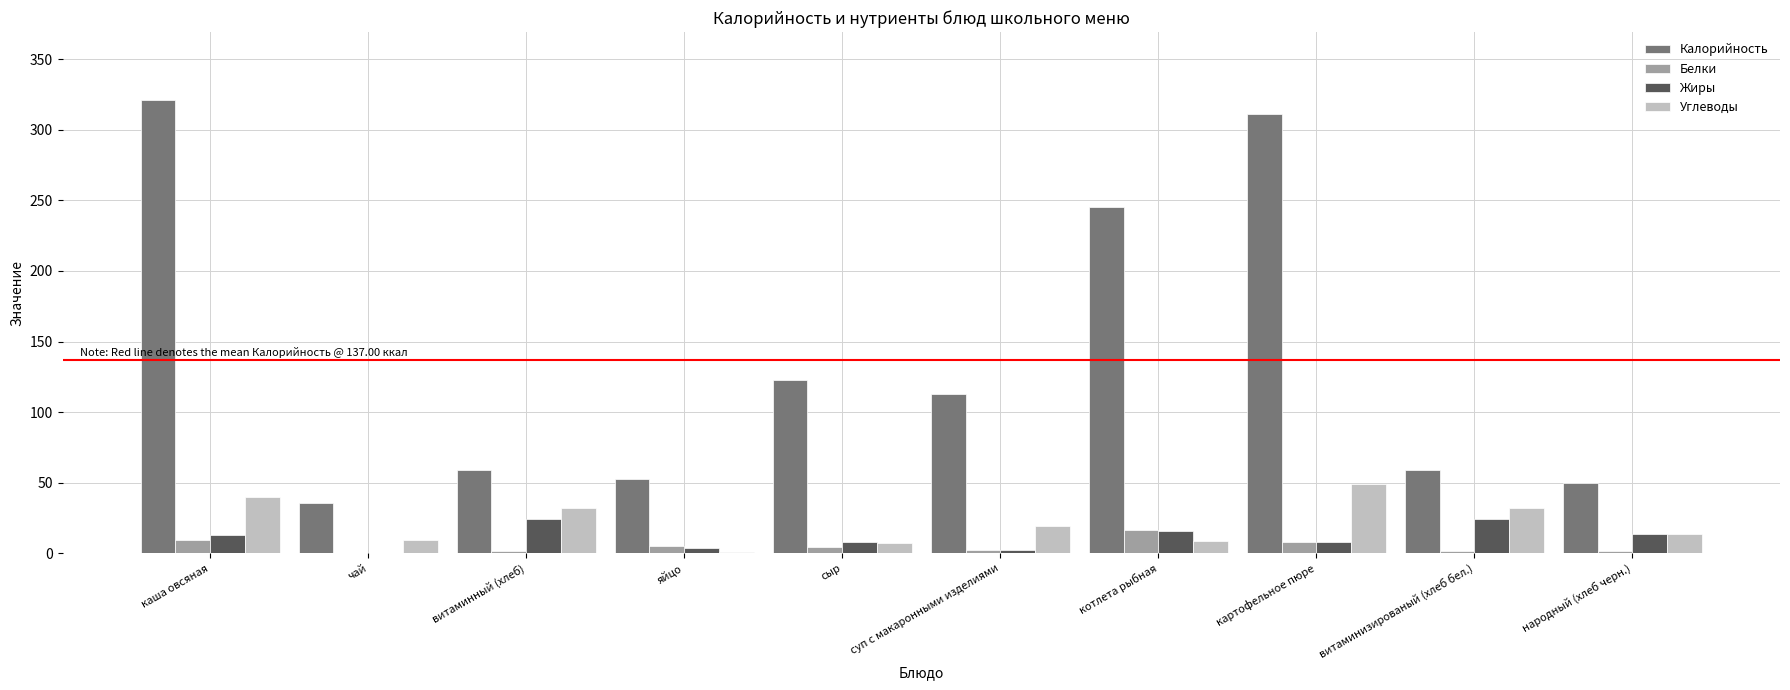

What is the sum of the Калорийность values at чай and суп с макаронными изделиями?

149.0